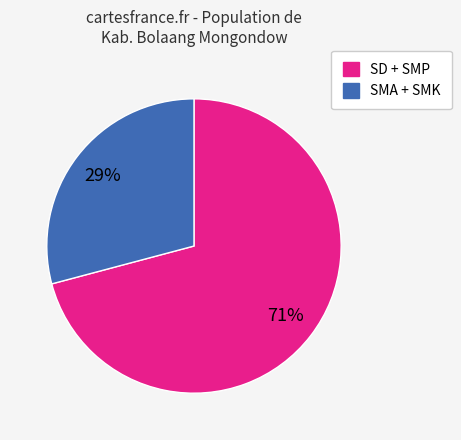

Is there a majority slice in this chart?

Yes